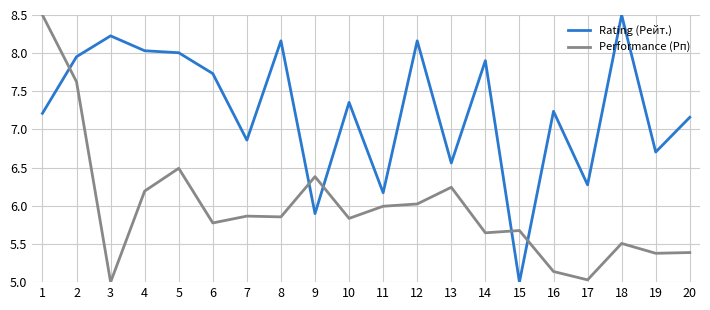

List the series in order of their overall mean, highest first.

Rating (Рейт.), Performance (Рп)